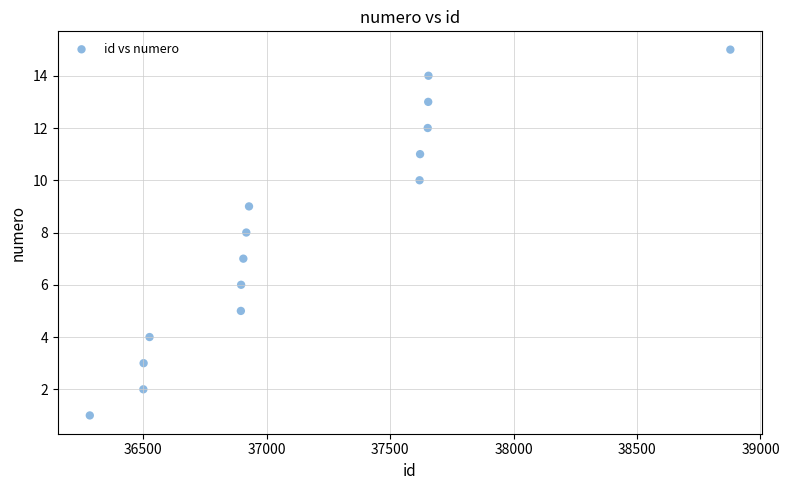

What is the range of Y values (max minus min)?

14